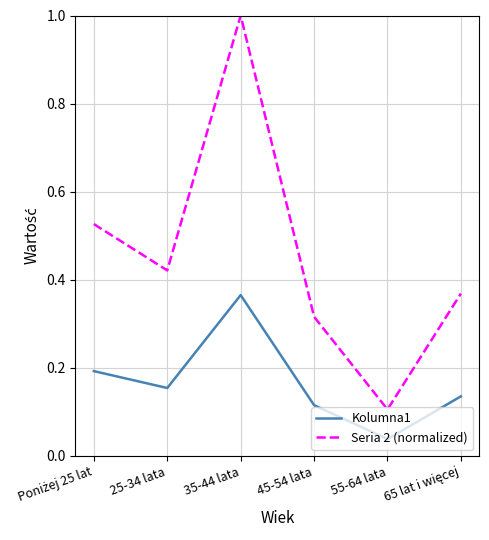

What is the sum of the Seria 2 (normalized) values at 25-34 lata and 35-44 lata?

1.4